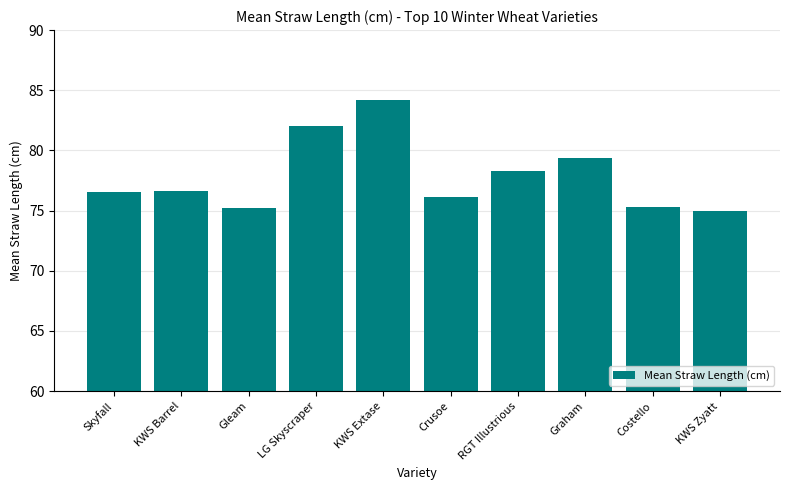

How many data points are less than 76?

3